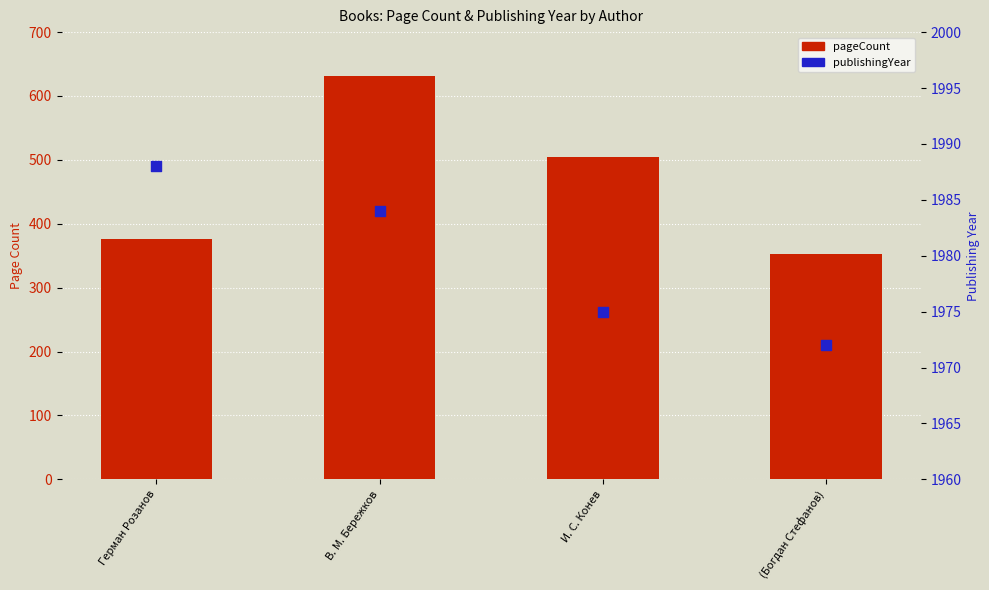

Is the value of pageCount at (Богдан Стефанов) greater than the value of publishingYear at В. М. Бережков?

No